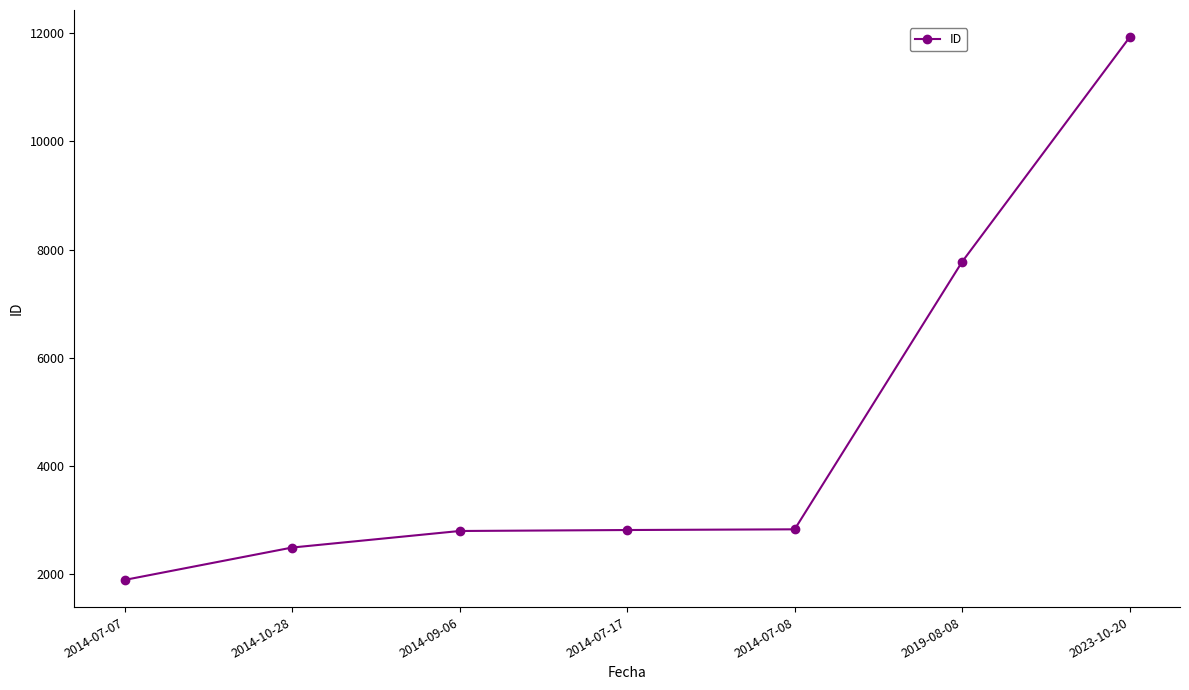

How many series are shown in this chart?

1